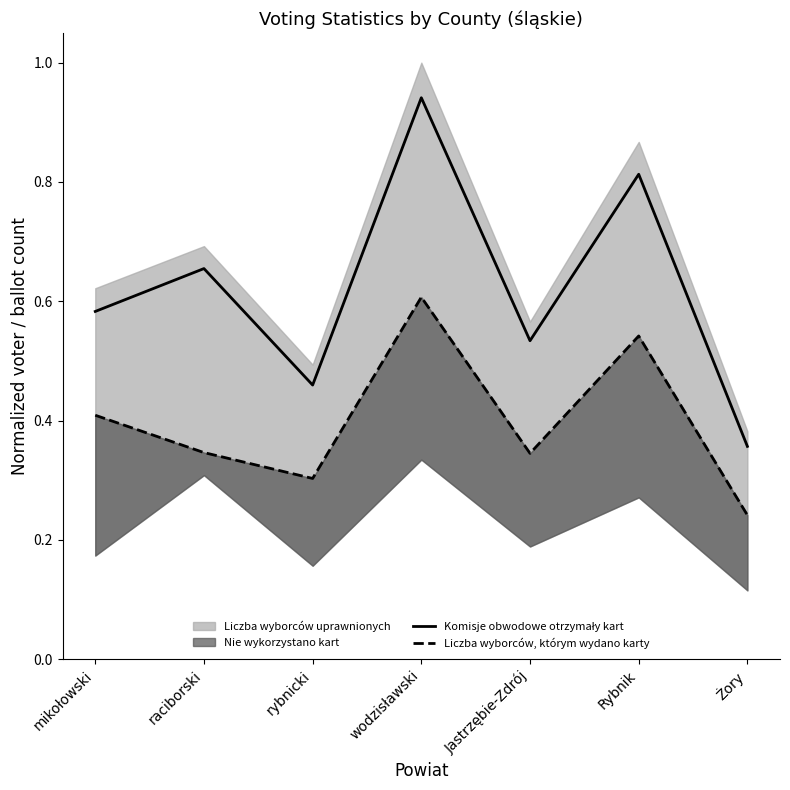

Does the chart have visible grid lines?

No